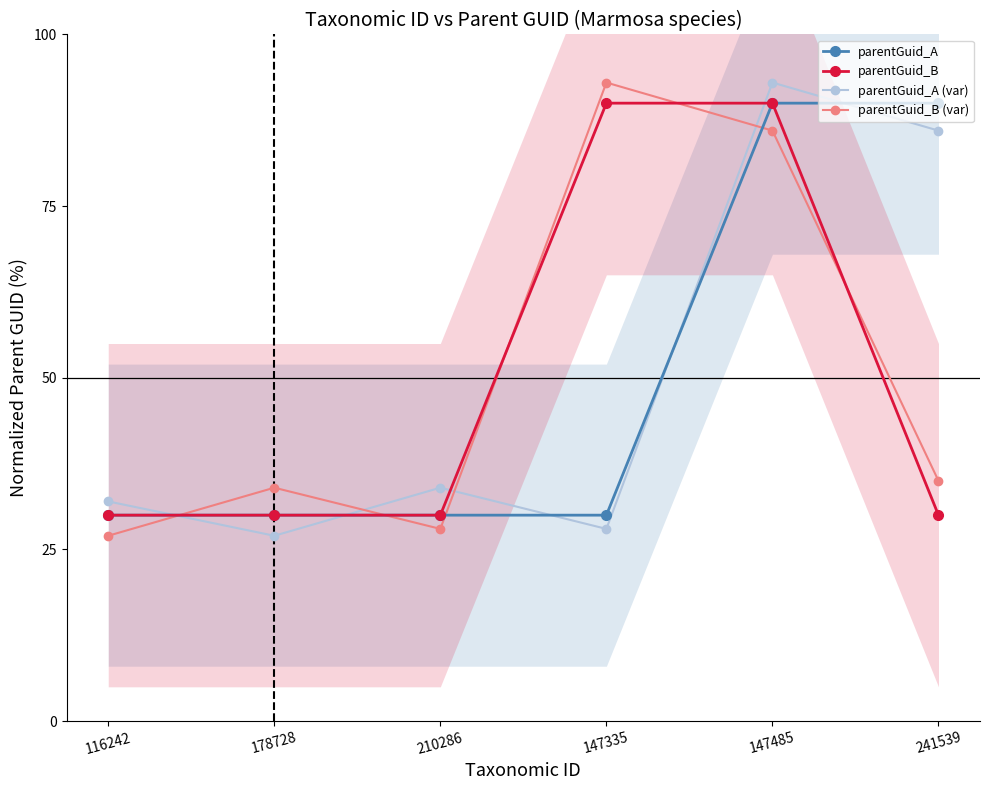

Reading left to right, extract all data points from this chart.

parentGuid_A: 30	30	30	30	90	90
parentGuid_B: 30	30	30	90	90	30
parentGuid_A (var): 32	27	34	28	93	86
parentGuid_B (var): 27	34	28	93	86	35